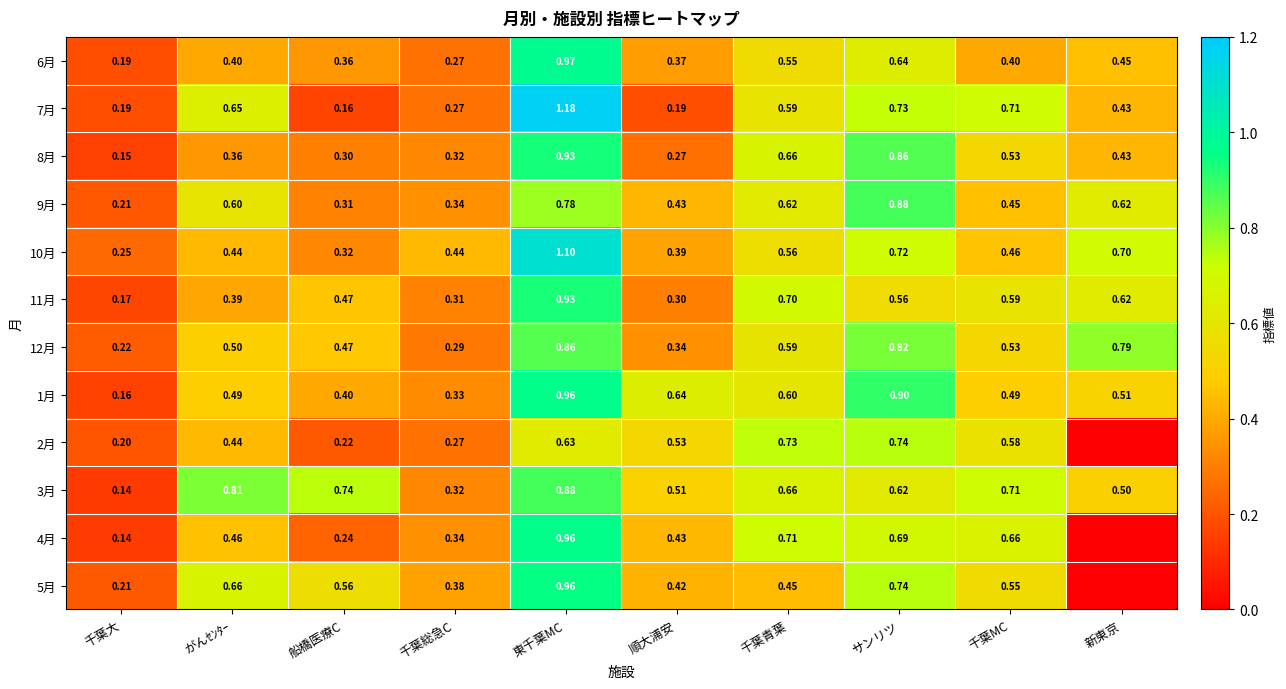

What is the maximum value shown in the chart?

1.2